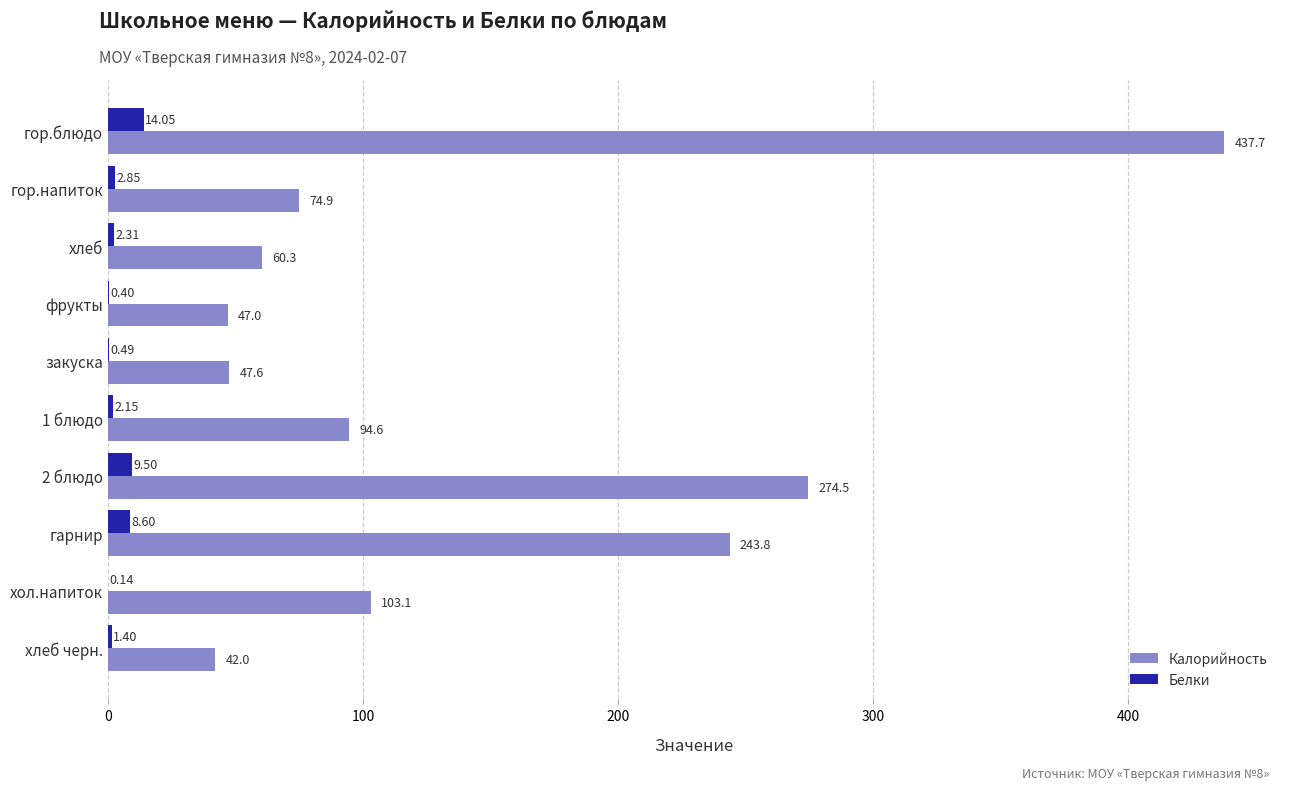

What is the sum of the Калорийность values at 2 блюдо and 1 блюдо?

369.1